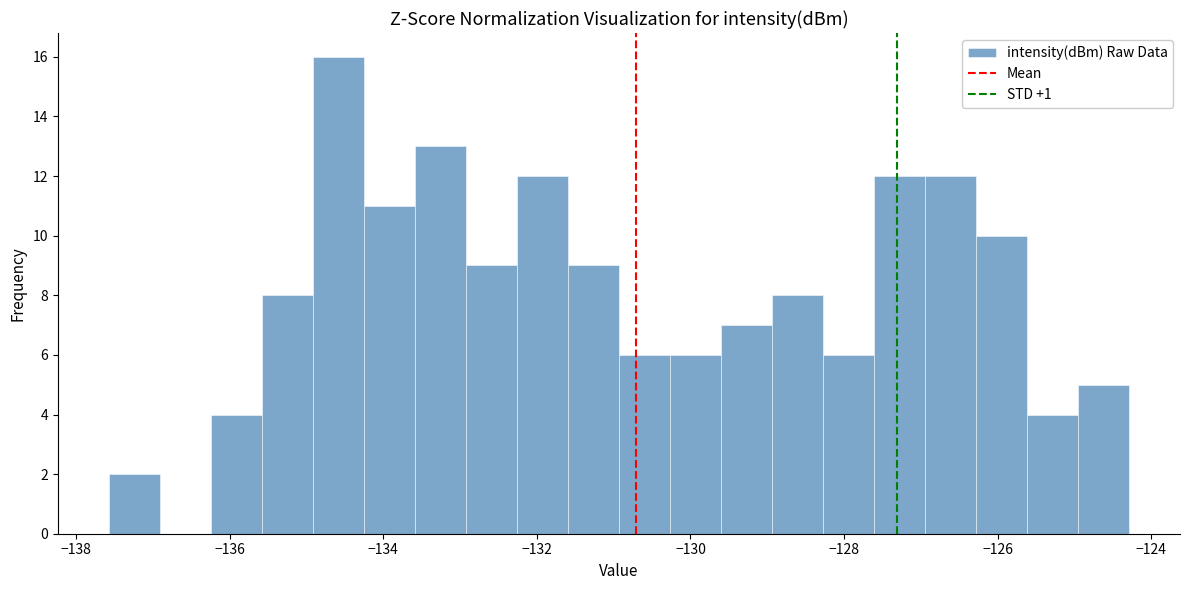

Around what value on the x-axis is the tallest bar? Give the approximate position of its centre, as read against the axis.

-134.6